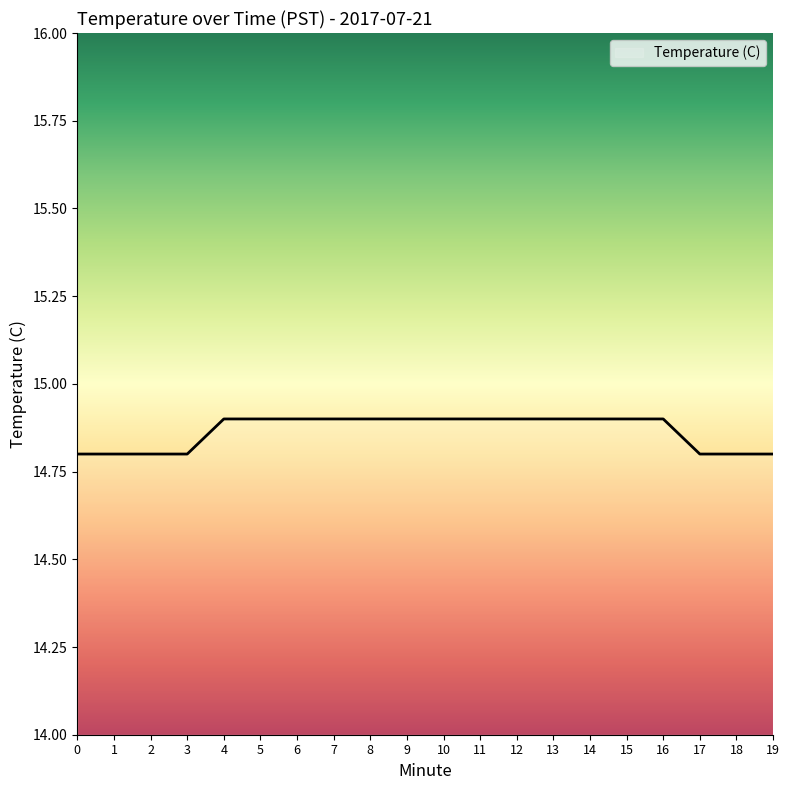

What is the smallest value displayed?

14.8